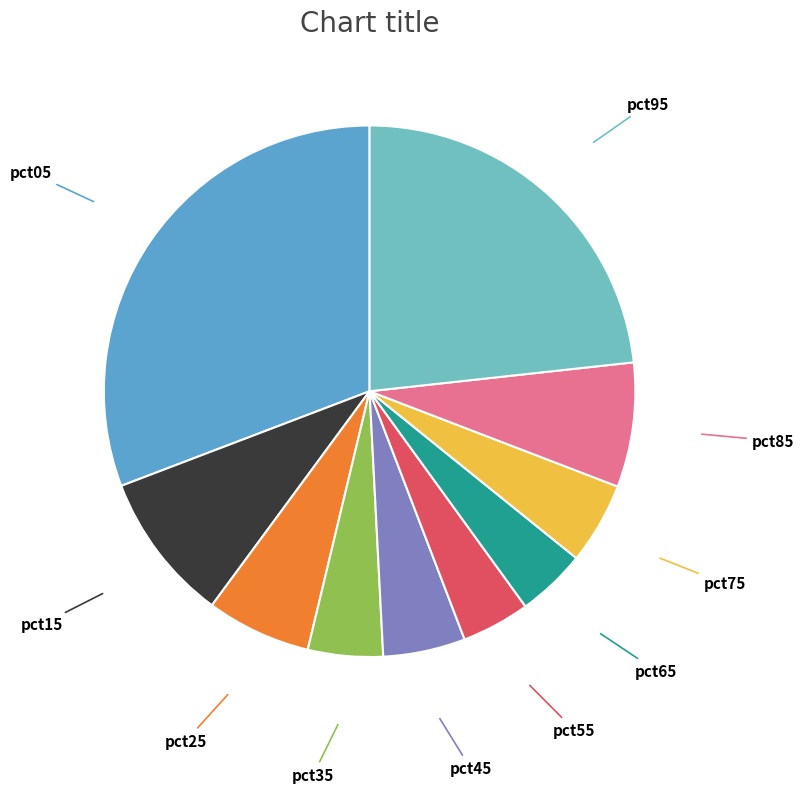

Count the number of slices in the pie.

10